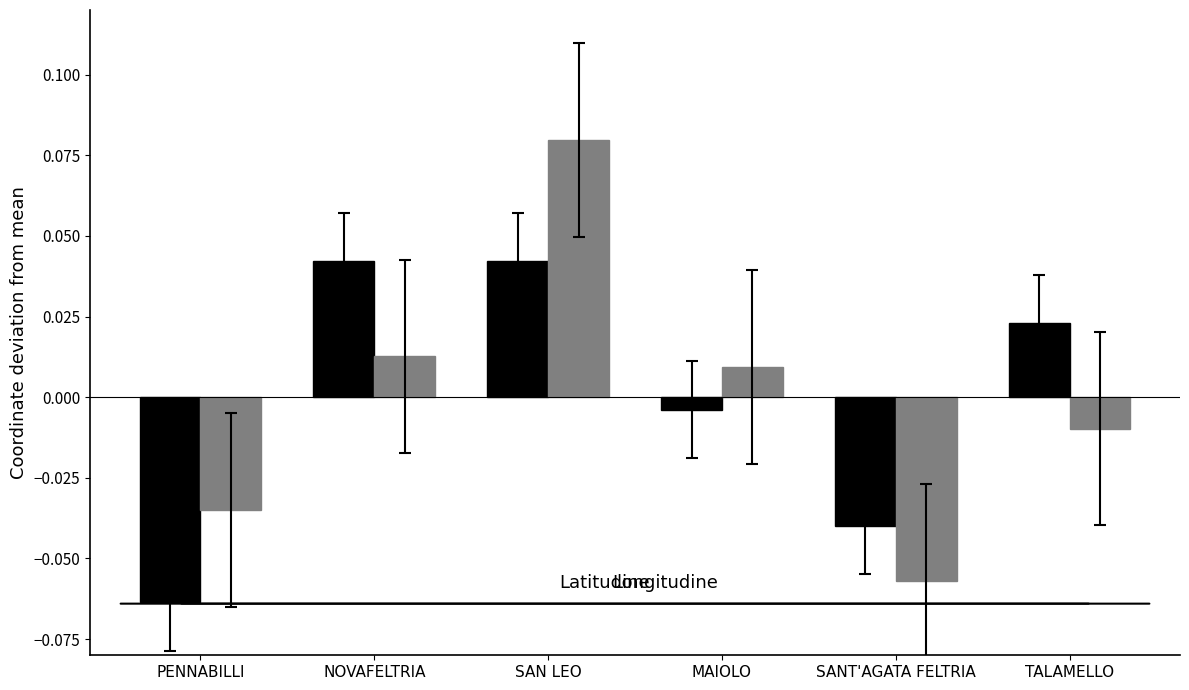

At which category is the sum across all series the highest?

SAN LEO